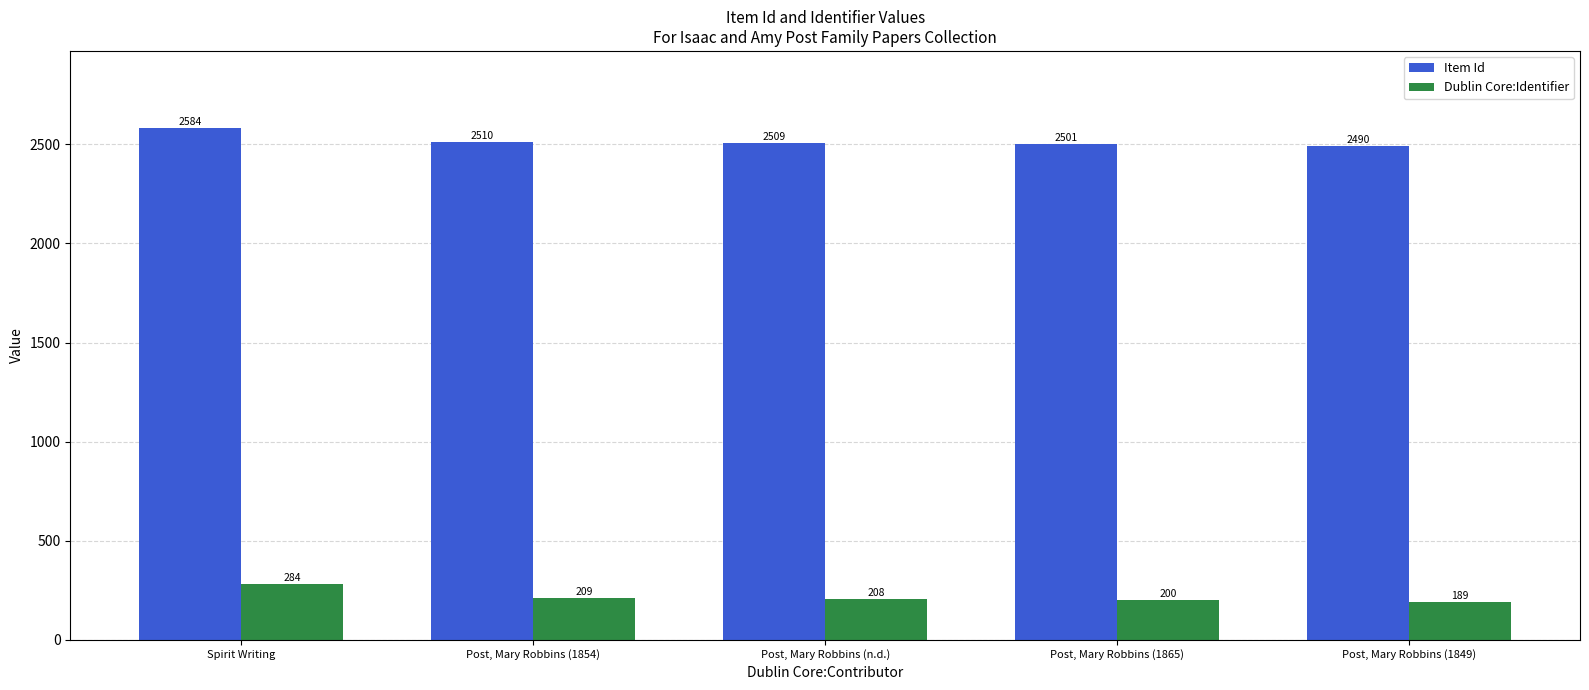

Reading left to right, list all the values displayed in this chart.

Item Id: Spirit Writing=2584	Post, Mary Robbins (1854)=2510	Post, Mary Robbins (n.d.)=2509	Post, Mary Robbins (1865)=2501	Post, Mary Robbins (1849)=2490
Dublin Core:Identifier: Spirit Writing=284	Post, Mary Robbins (1854)=209	Post, Mary Robbins (n.d.)=208	Post, Mary Robbins (1865)=200	Post, Mary Robbins (1849)=189